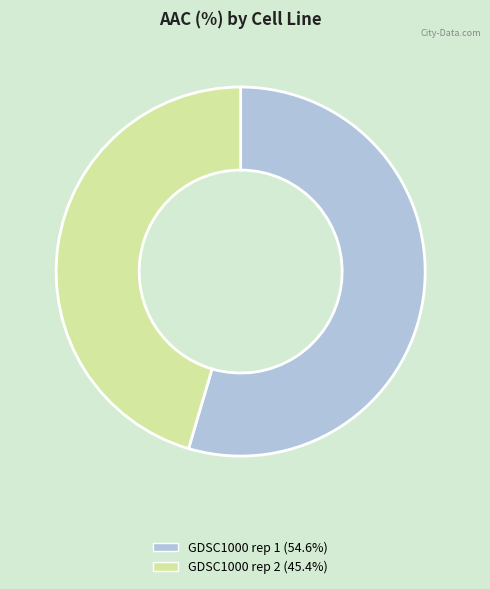

Count the number of slices in the pie.

2